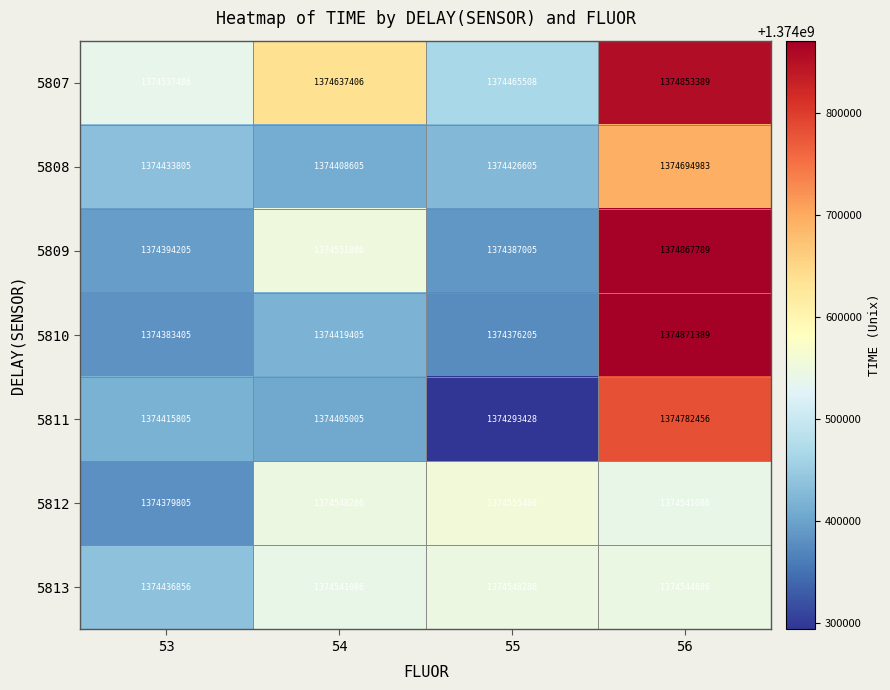

Reading left to right, transcribe all the data shown in this chart.

5807: 53=1374537486	54=1374637406	55=1374465508	56=1374853389
5808: 53=1374433805	54=1374408605	55=1374426605	56=1374694983
5809: 53=1374394205	54=1374551886	55=1374387005	56=1374867789
5810: 53=1374383405	54=1374419405	55=1374376205	56=1374871389
5811: 53=1374415805	54=1374405005	55=1374293428	56=1374782456
5812: 53=1374379805	54=1374548286	55=1374555486	56=1374541086
5813: 53=1374436856	54=1374541086	55=1374548286	56=1374544686